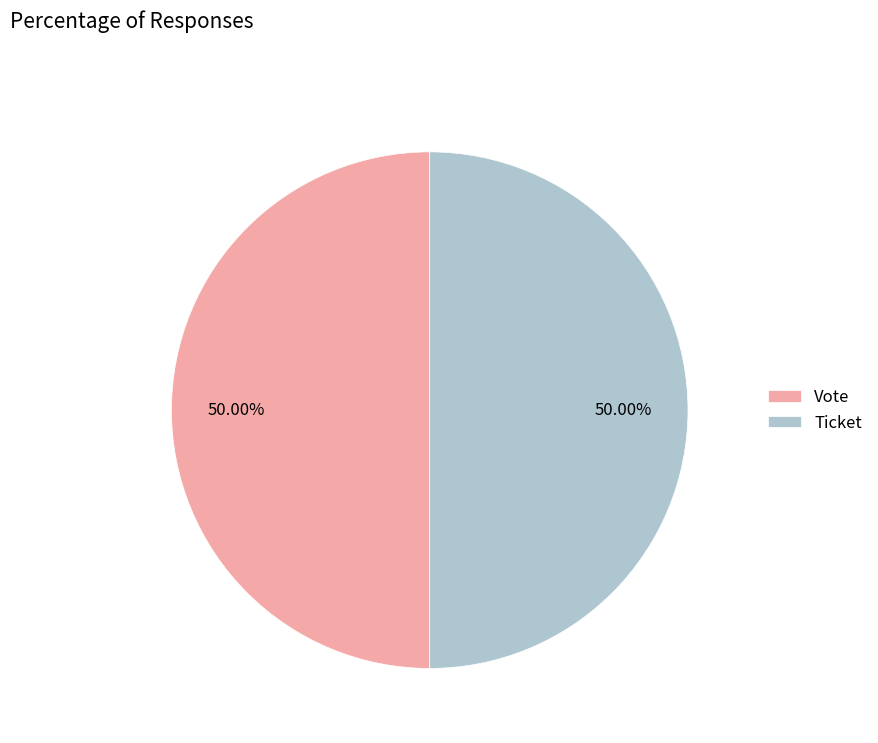

Count the number of slices in the pie.

2